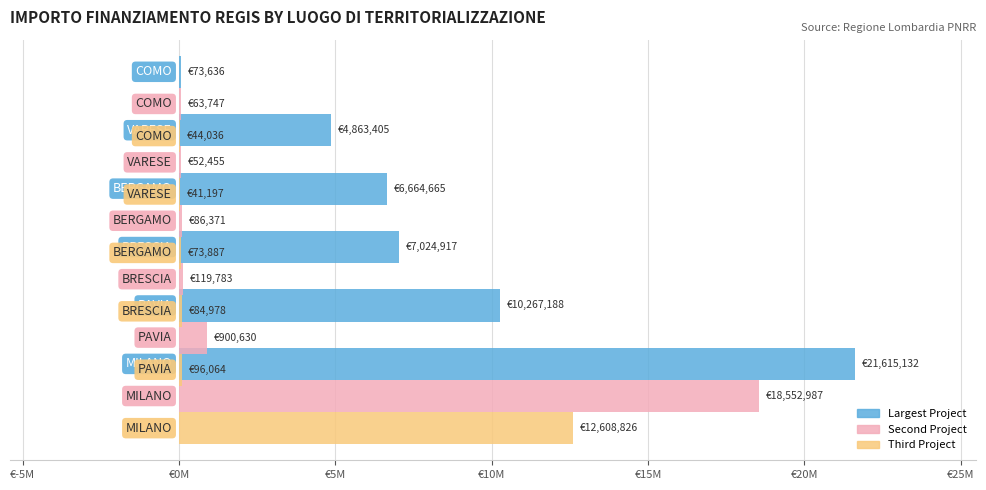

At how many categories does at least one series exceed 14707734?

1